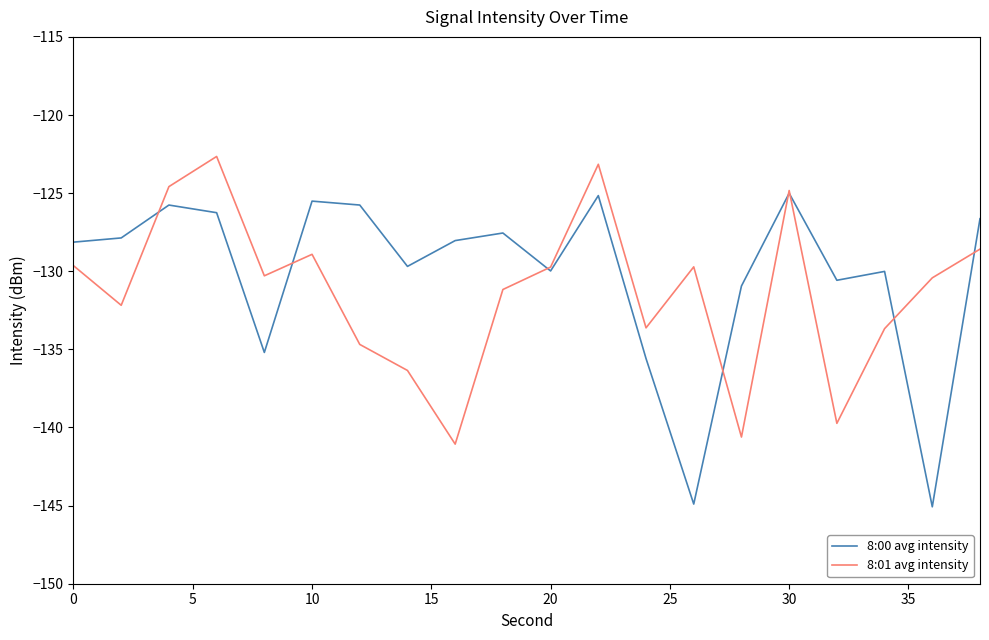

True or false: 8:01 avg intensity has more than 0 interior local peaks.

True